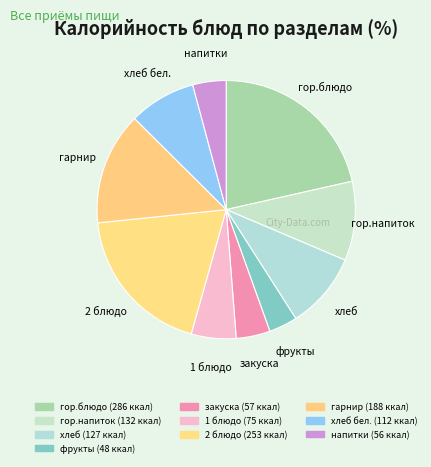

How many slices are in this pie chart?

10